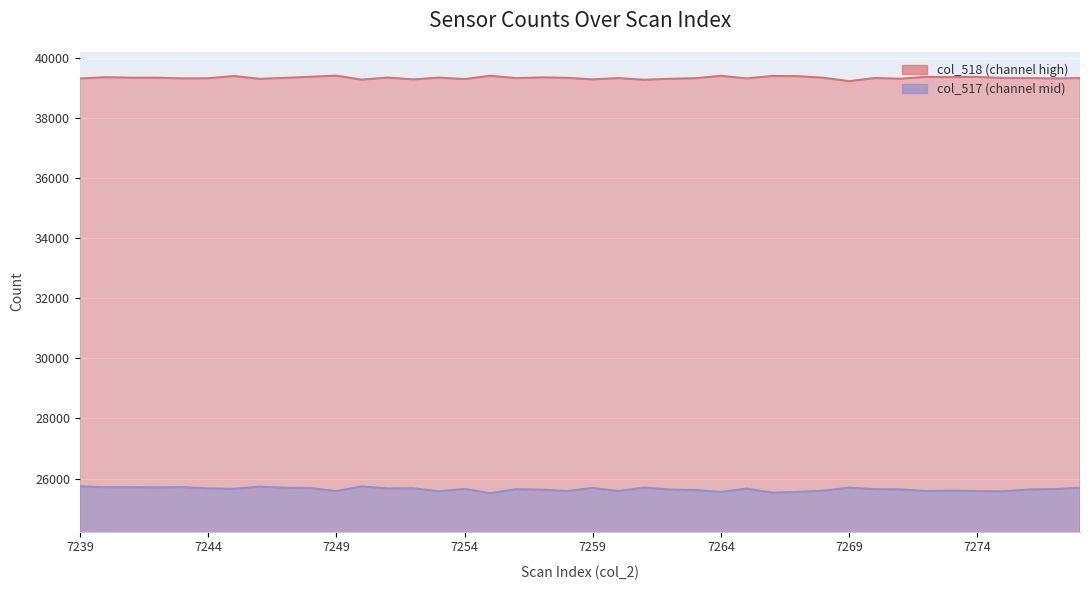

List the series in order of their peak value, lowest first.

col_517, col_518